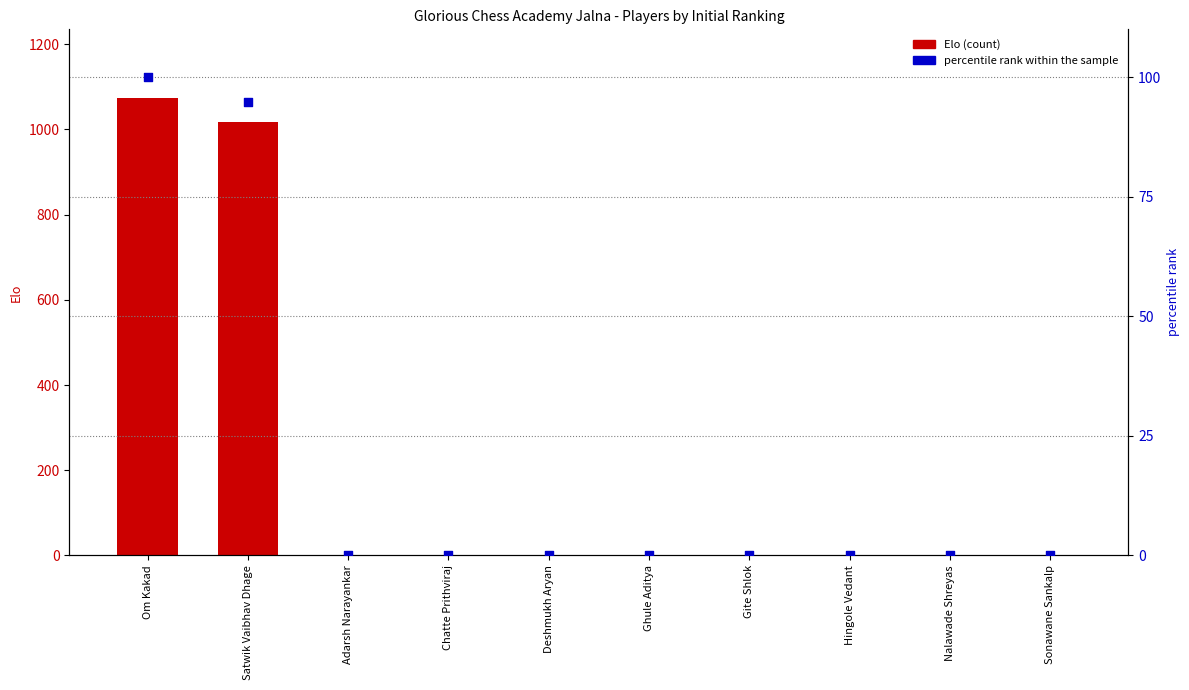

Which series has the largest Y range (max minus min)?

Elo